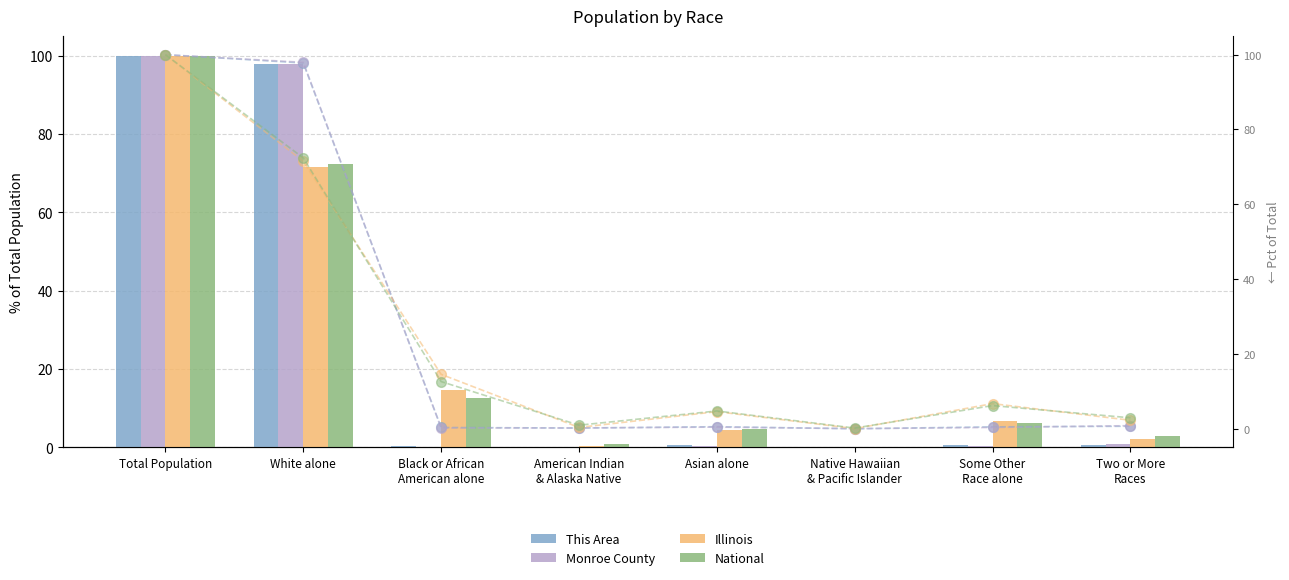

What is the spread (max minus min) of values at Black or African
American alone?

14.3